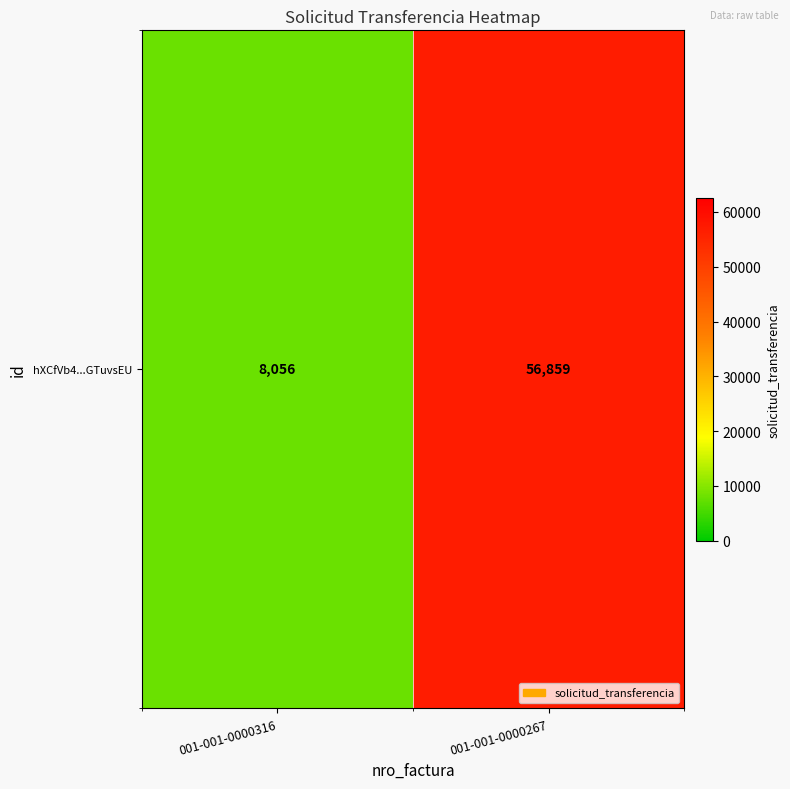

Where is the data nearest to the value 32457?

001-001-0000316